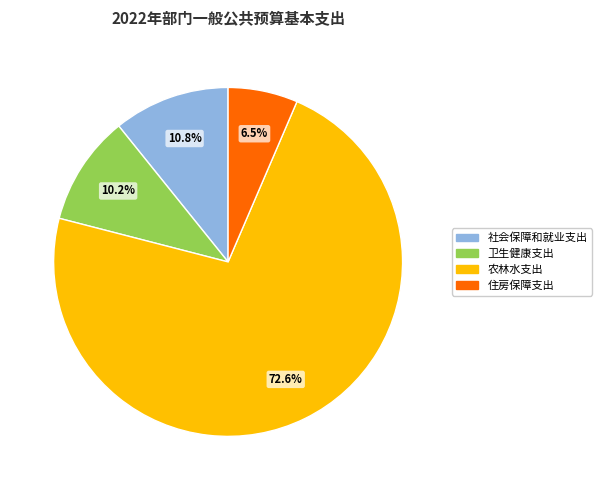

Is there a majority slice in this chart?

Yes